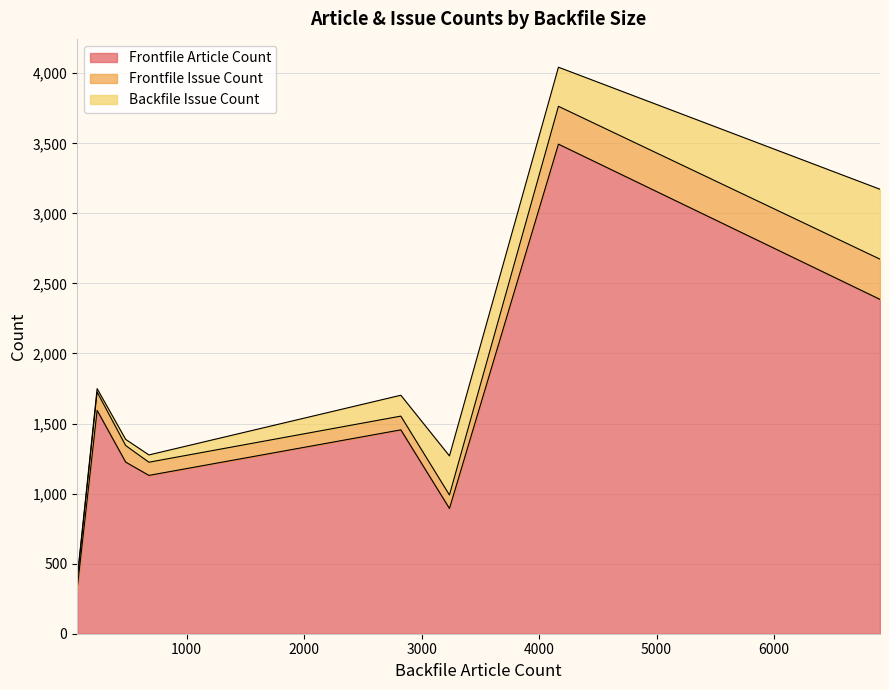

Where does the Frontfile Article Count series first go above 1455?

237